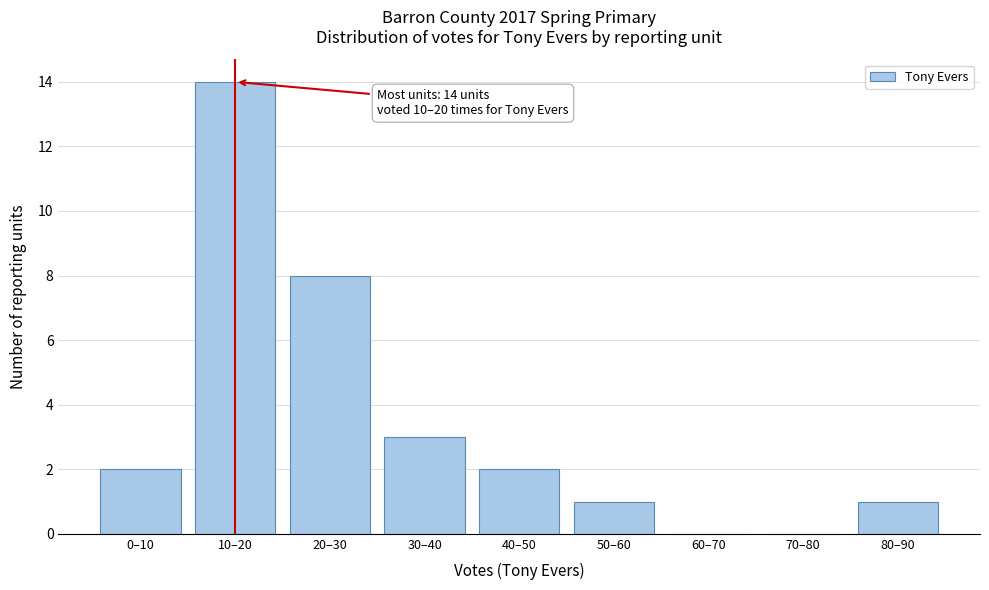

Reading left to right, extract all data points from this chart.

0–10=2	10–20=14	20–30=8	30–40=3	40–50=2	50–60=1	60–70=0	70–80=0	80–90=1